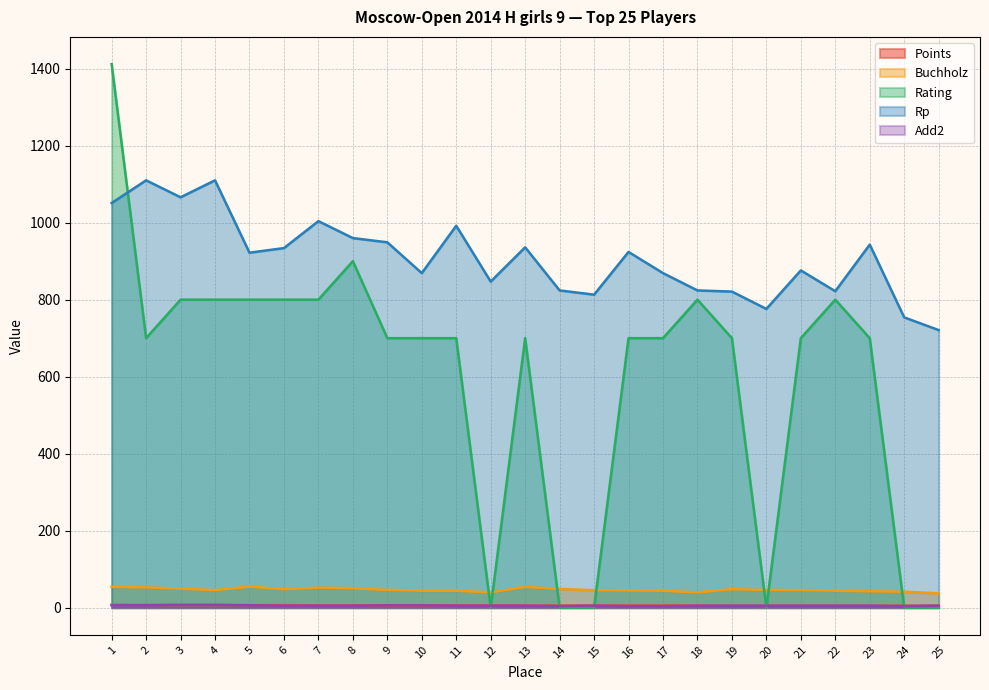

What is the difference between the maximum and minimum values in the Buchholz series?

17.5